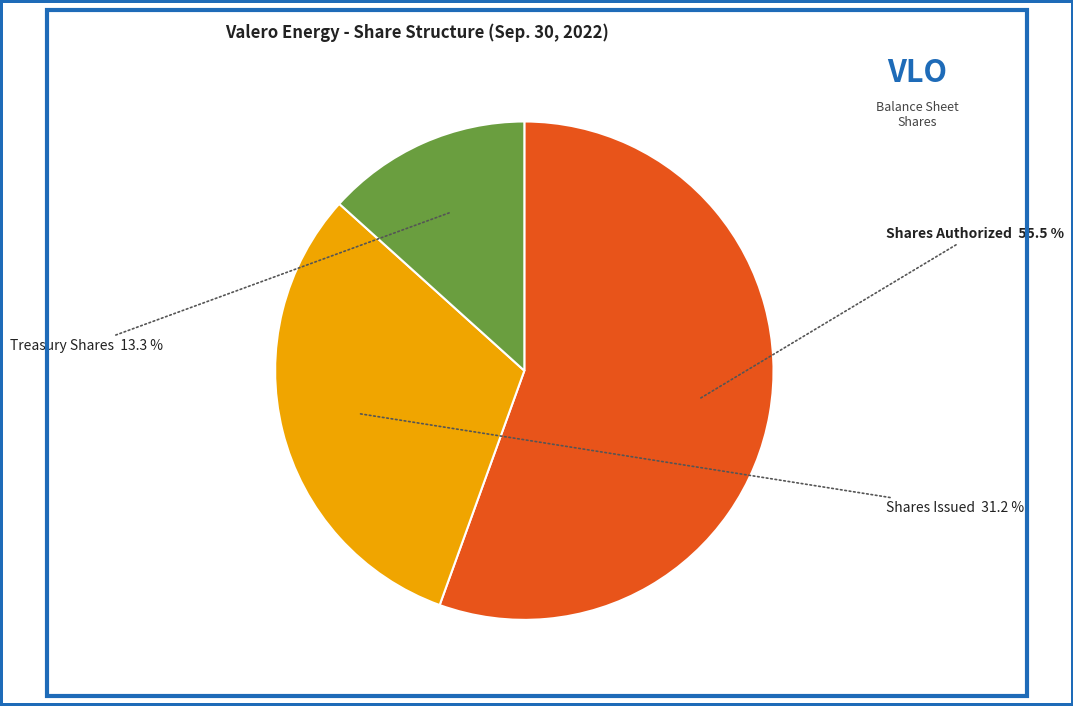

Does any single category account for the majority?

Yes